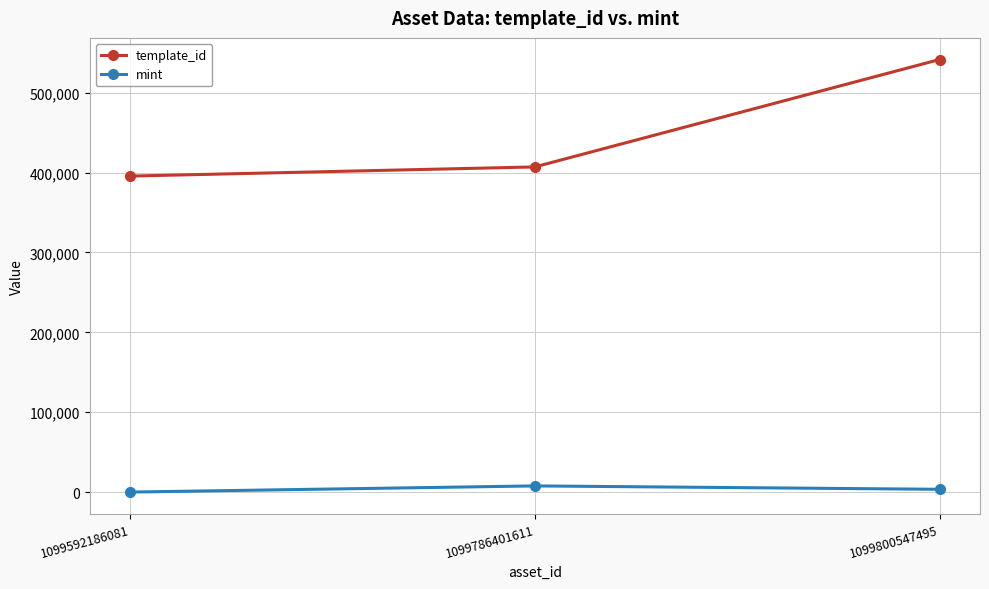

Which category has the highest value across all series?

1099800547495